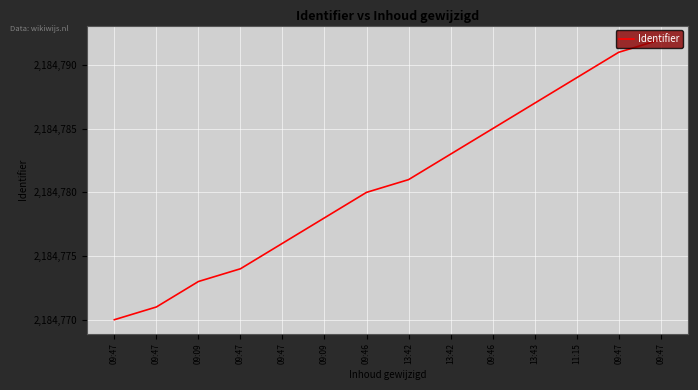

Does the chart display data point markers on the line(s)?

No